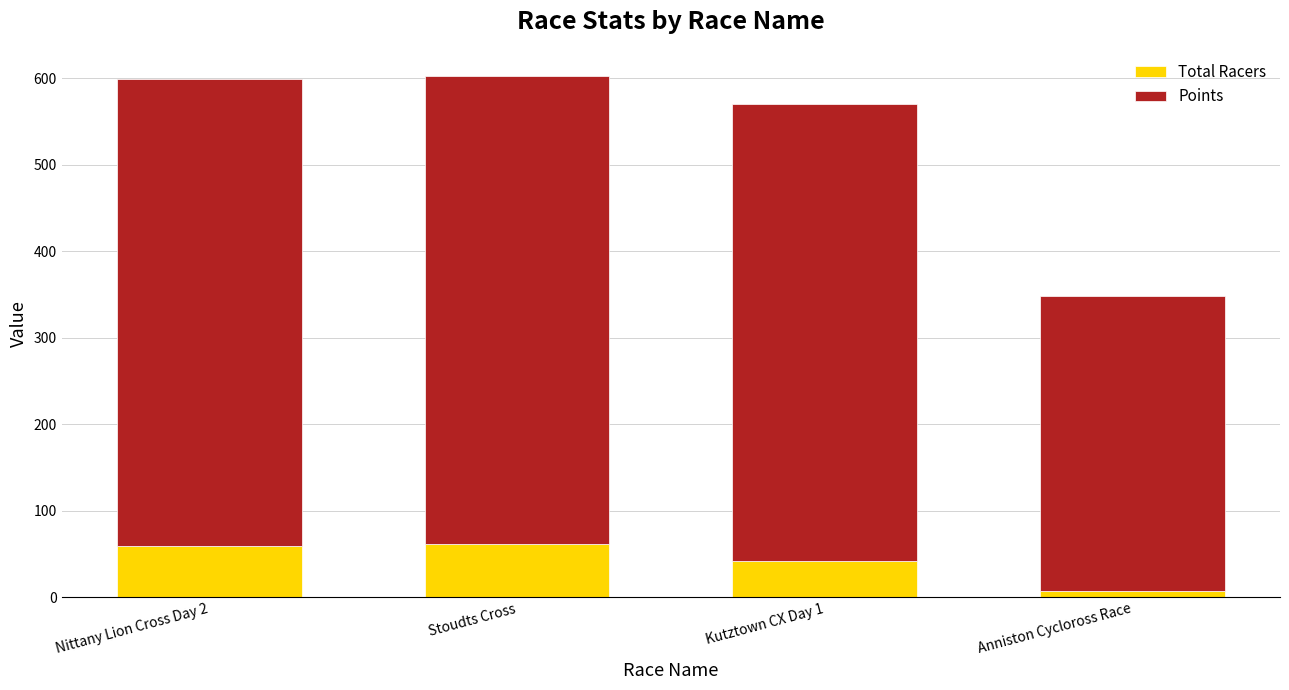

What is the maximum value for Total Racers?

61.0